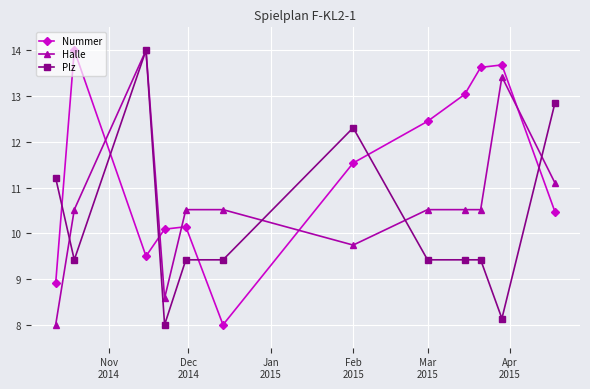

How many times do Halle and Nummer cross each other?

5